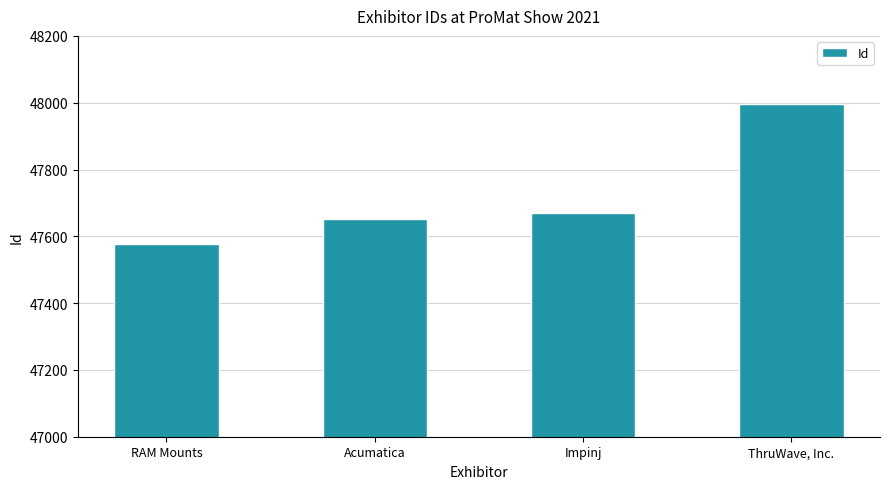

Reading left to right, list all the values displayed in this chart.

47576	47652	47670	47995